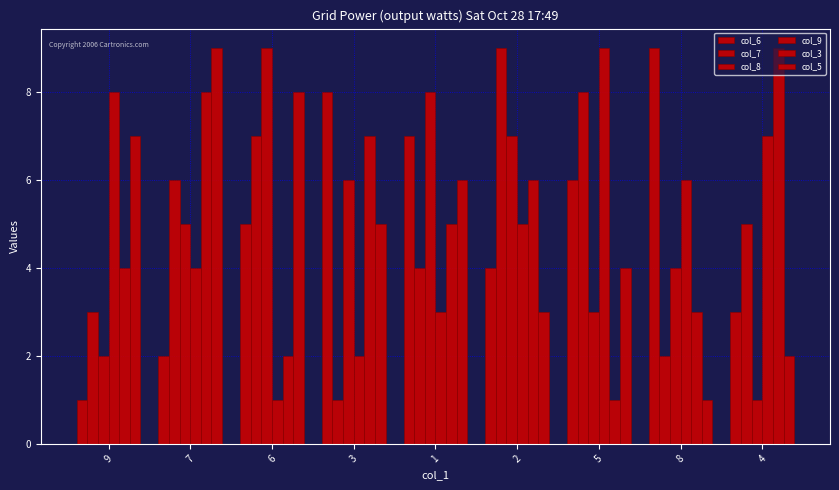

How many categories are shown in the chart?

9